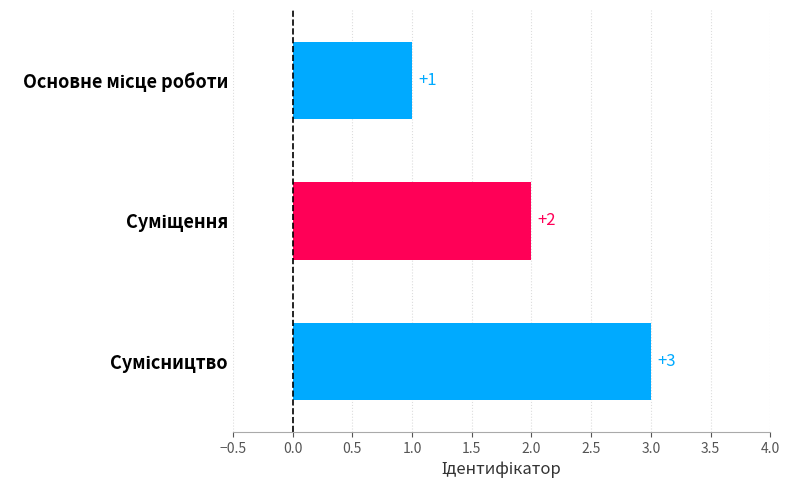

What is the value of the 2nd bar from the top?

2